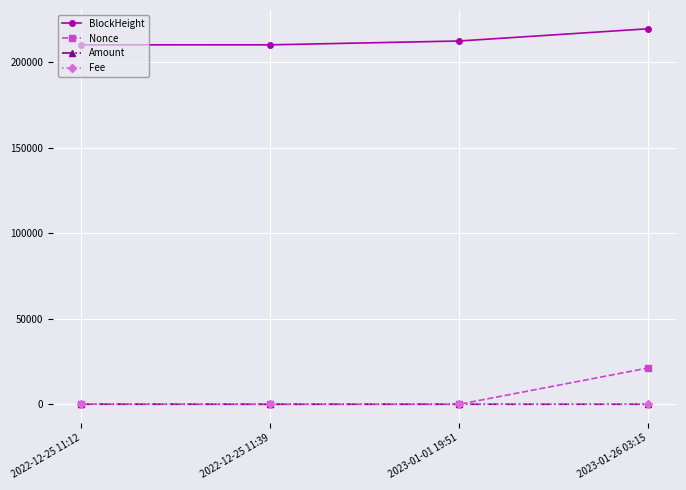

The value of BlockHeight at 2022-12-25 11:39 is 132033.1. True or false?

False